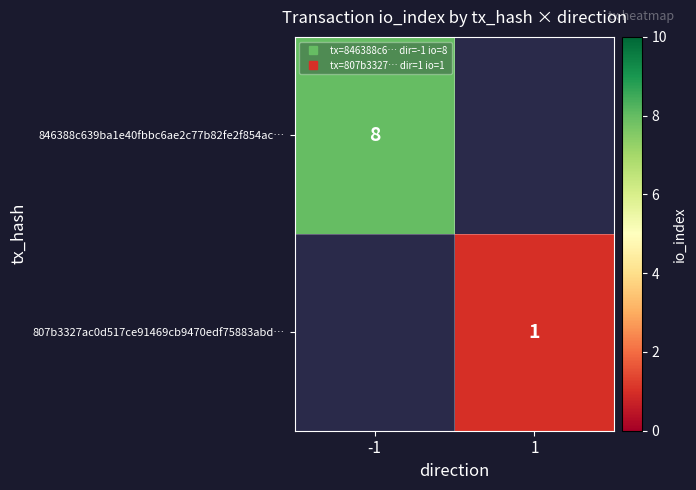

Which category has the lowest value across all series?

1